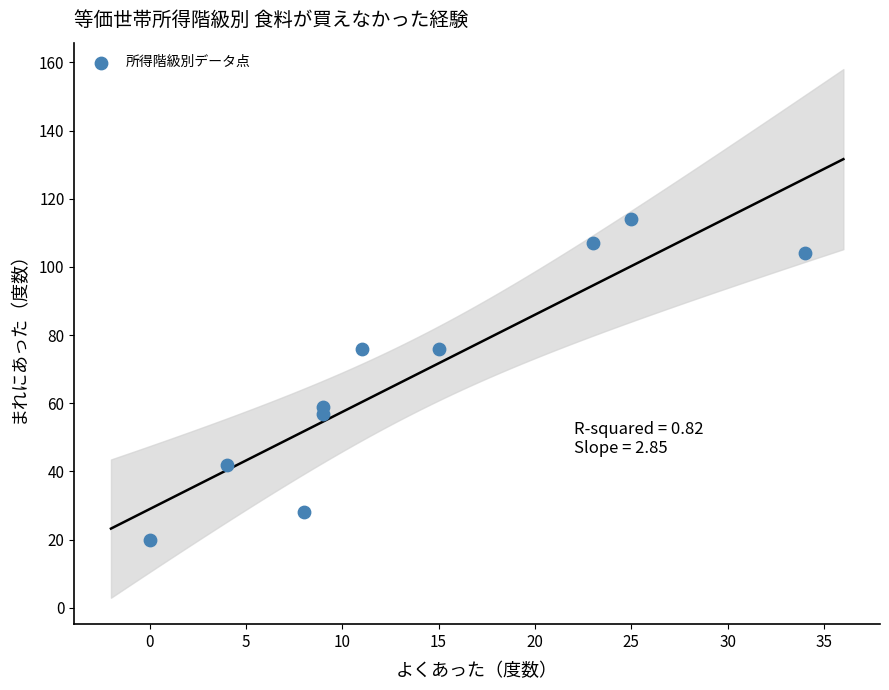

What is the range of X values (max minus min)?

34